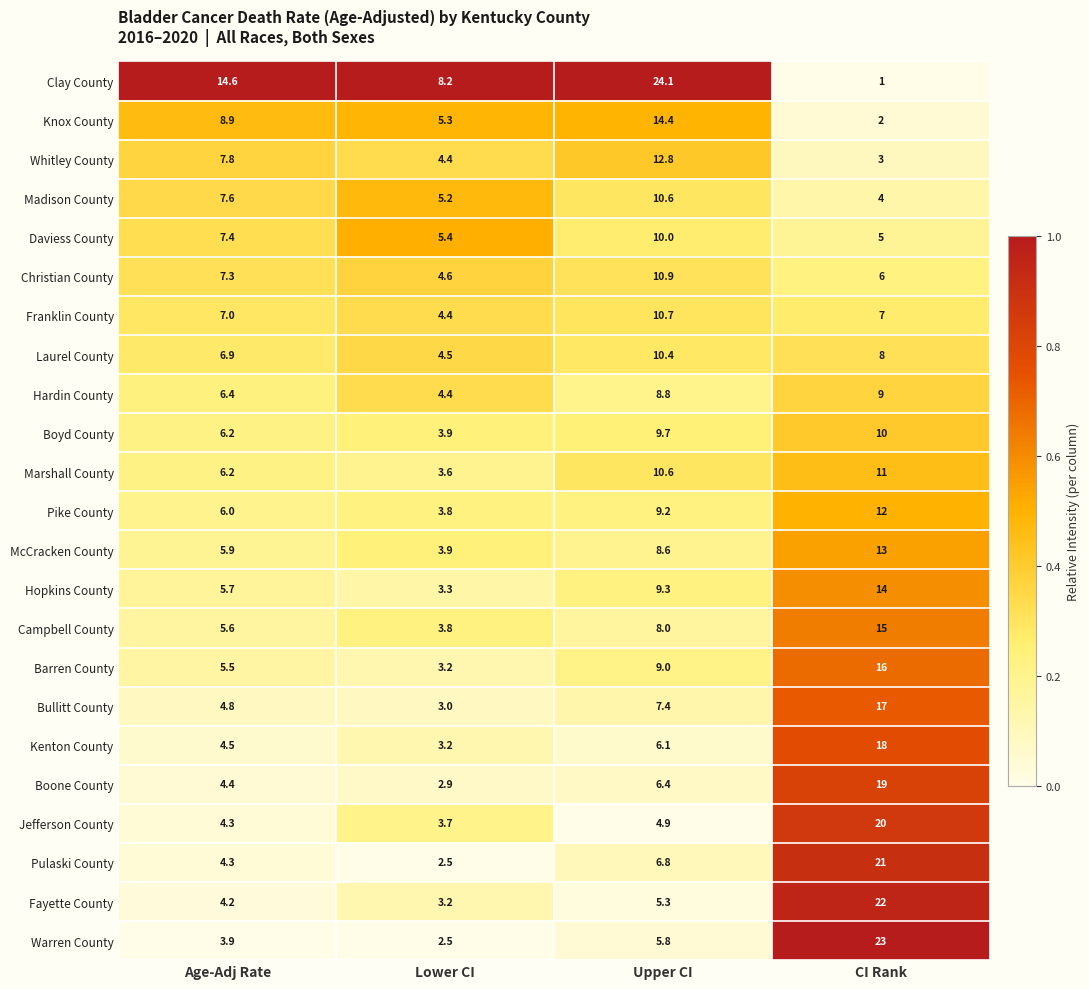

List the labels in order of Pulaski County value, largest first.

CI Rank, Upper CI, Age-Adj Rate, Lower CI